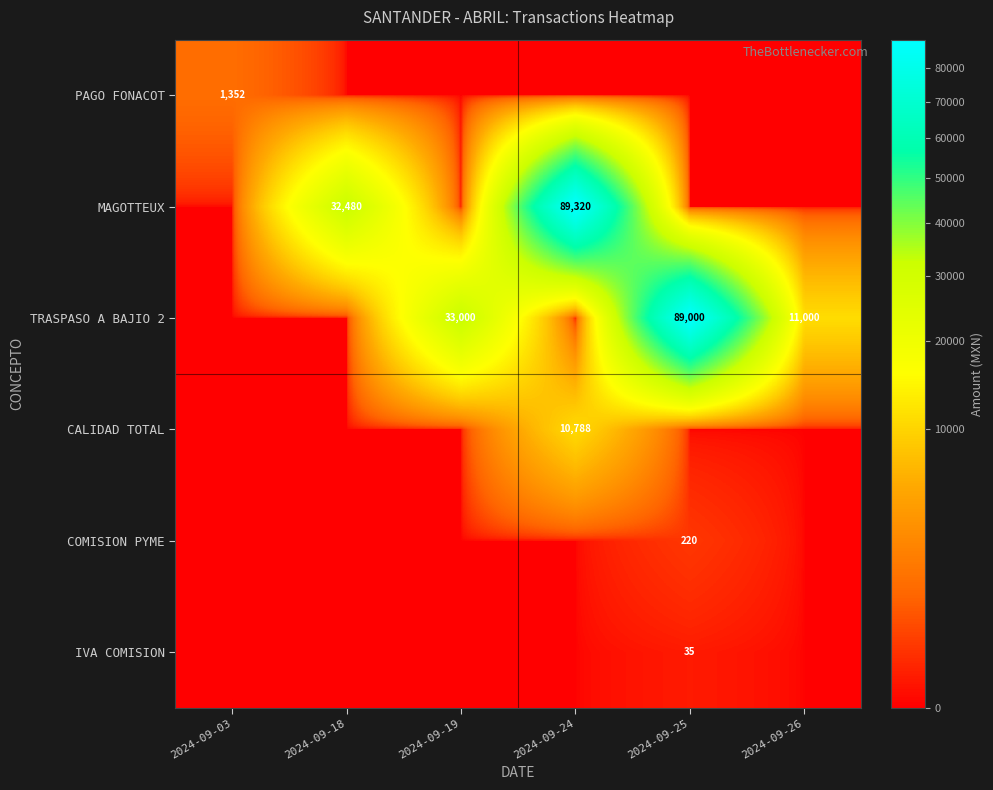

Is it true that COMISION PYME equals 114 at 2024-09-25?

False